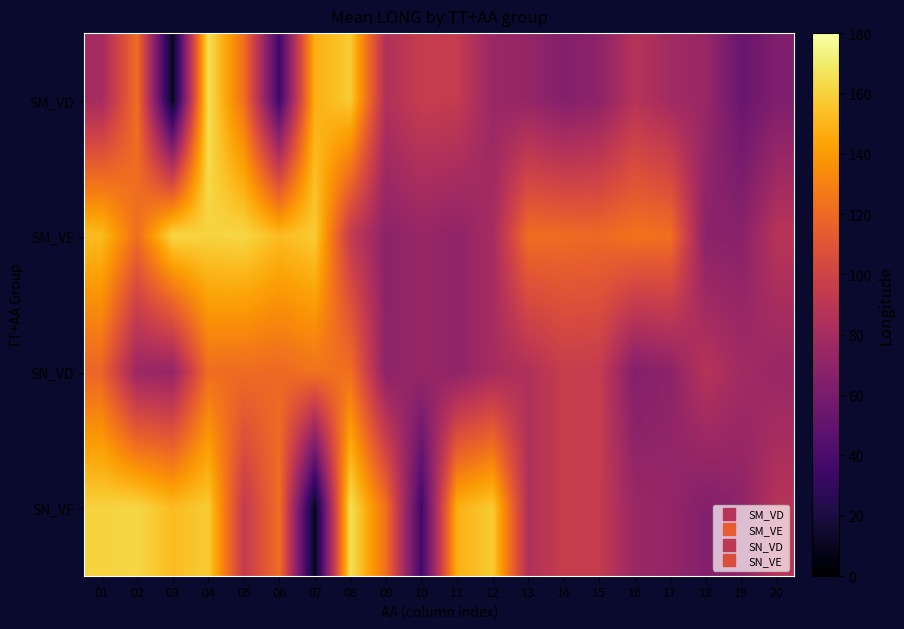

What is the difference between the highest and lowest values at 20?

25.3